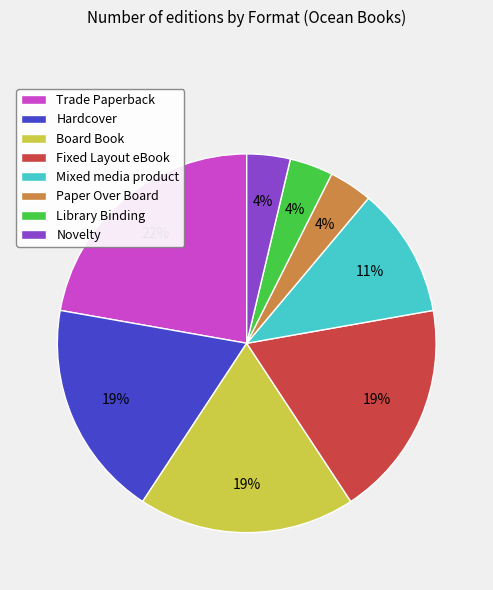

Which category has the biggest portion of the pie?

Trade Paperback